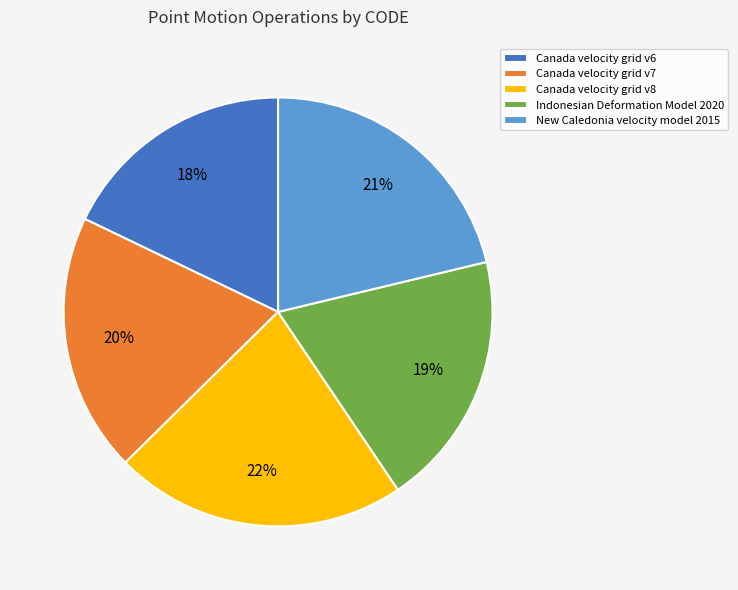

What is the ratio of the value at Canada velocity grid v6 to the value at Indonesian Deformation Model 2020?

0.9